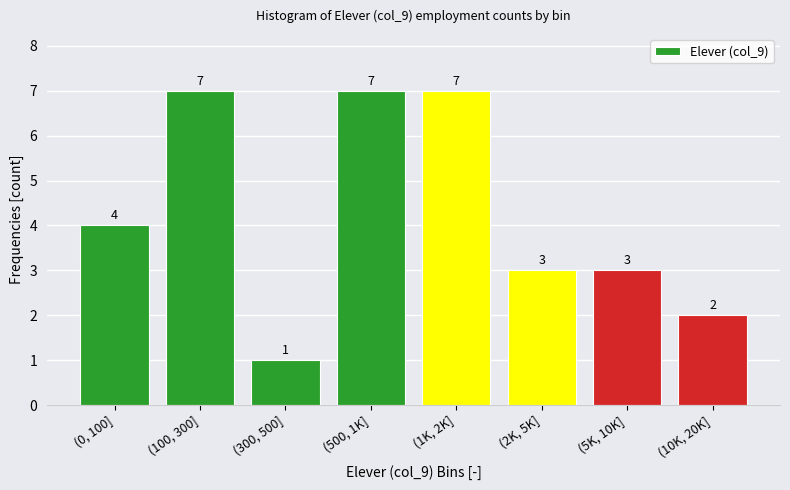

Reading left to right, what are all the values shown in this chart?

(0, 100]=4	(100, 300]=7	(300, 500]=1	(500, 1K]=7	(1K, 2K]=7	(2K, 5K]=3	(5K, 10K]=3	(10K, 20K]=2